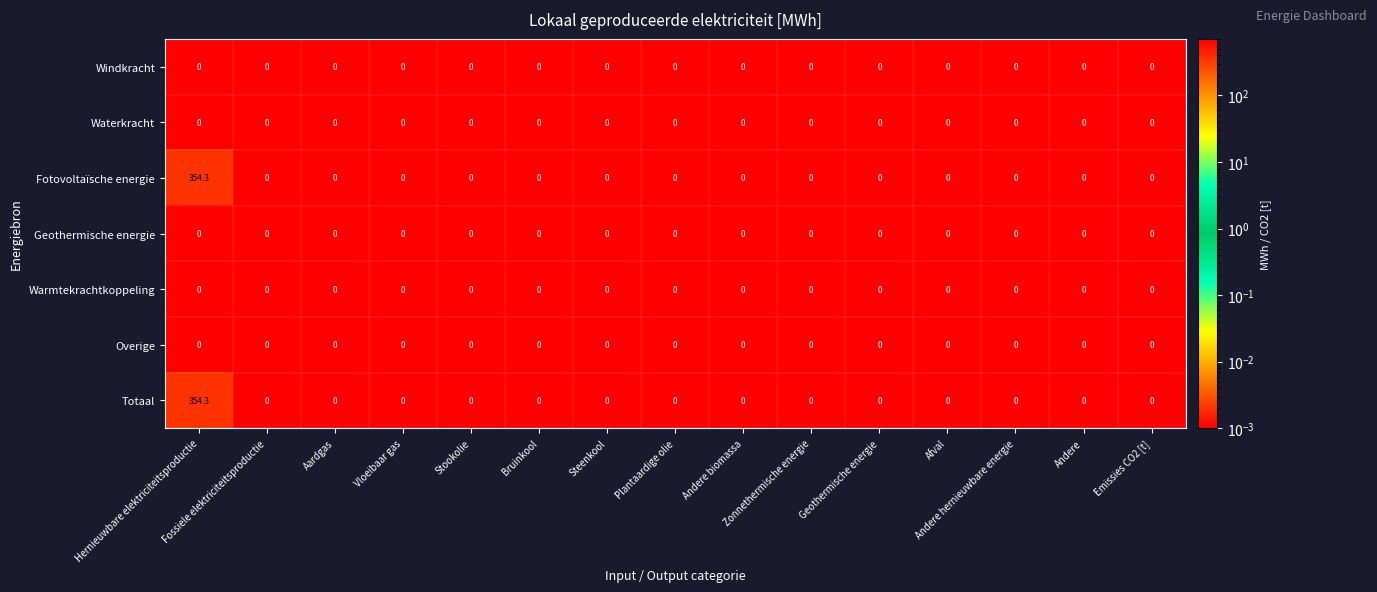

Reading right to left, transcribe all the data shown in this chart.

Windkracht: Emissies CO2 [t]=0.0	Andere=0.0	Andere hernieuwbare energie=0.0	Afval=0.0	Geothermische energie=0.0	Zonnethermische energie=0.0	Andere biomassa=0.0	Plantaardige olie=0.0	Steenkool=0.0	Bruinkool=0.0	Stookolie=0.0	Vloeibaar gas=0.0	Aardgas=0.0	Fossiele elektriciteitsproductie=0.0	Hernieuwbare elektriciteitsproductie=0.0
Waterkracht: Emissies CO2 [t]=0.0	Andere=0.0	Andere hernieuwbare energie=0.0	Afval=0.0	Geothermische energie=0.0	Zonnethermische energie=0.0	Andere biomassa=0.0	Plantaardige olie=0.0	Steenkool=0.0	Bruinkool=0.0	Stookolie=0.0	Vloeibaar gas=0.0	Aardgas=0.0	Fossiele elektriciteitsproductie=0.0	Hernieuwbare elektriciteitsproductie=0.0
Fotovoltaïsche energie: Emissies CO2 [t]=0.0	Andere=0.0	Andere hernieuwbare energie=0.0	Afval=0.0	Geothermische energie=0.0	Zonnethermische energie=0.0	Andere biomassa=0.0	Plantaardige olie=0.0	Steenkool=0.0	Bruinkool=0.0	Stookolie=0.0	Vloeibaar gas=0.0	Aardgas=0.0	Fossiele elektriciteitsproductie=0.0	Hernieuwbare elektriciteitsproductie=354.3
Geothermische energie: Emissies CO2 [t]=0.0	Andere=0.0	Andere hernieuwbare energie=0.0	Afval=0.0	Geothermische energie=0.0	Zonnethermische energie=0.0	Andere biomassa=0.0	Plantaardige olie=0.0	Steenkool=0.0	Bruinkool=0.0	Stookolie=0.0	Vloeibaar gas=0.0	Aardgas=0.0	Fossiele elektriciteitsproductie=0.0	Hernieuwbare elektriciteitsproductie=0.0
Warmtekrachtkoppeling: Emissies CO2 [t]=0.0	Andere=0.0	Andere hernieuwbare energie=0.0	Afval=0.0	Geothermische energie=0.0	Zonnethermische energie=0.0	Andere biomassa=0.0	Plantaardige olie=0.0	Steenkool=0.0	Bruinkool=0.0	Stookolie=0.0	Vloeibaar gas=0.0	Aardgas=0.0	Fossiele elektriciteitsproductie=0.0	Hernieuwbare elektriciteitsproductie=0.0
Overige: Emissies CO2 [t]=0.0	Andere=0.0	Andere hernieuwbare energie=0.0	Afval=0.0	Geothermische energie=0.0	Zonnethermische energie=0.0	Andere biomassa=0.0	Plantaardige olie=0.0	Steenkool=0.0	Bruinkool=0.0	Stookolie=0.0	Vloeibaar gas=0.0	Aardgas=0.0	Fossiele elektriciteitsproductie=0.0	Hernieuwbare elektriciteitsproductie=0.0
Totaal: Emissies CO2 [t]=0.0	Andere=0.0	Andere hernieuwbare energie=0.0	Afval=0.0	Geothermische energie=0.0	Zonnethermische energie=0.0	Andere biomassa=0.0	Plantaardige olie=0.0	Steenkool=0.0	Bruinkool=0.0	Stookolie=0.0	Vloeibaar gas=0.0	Aardgas=0.0	Fossiele elektriciteitsproductie=0.0	Hernieuwbare elektriciteitsproductie=354.3